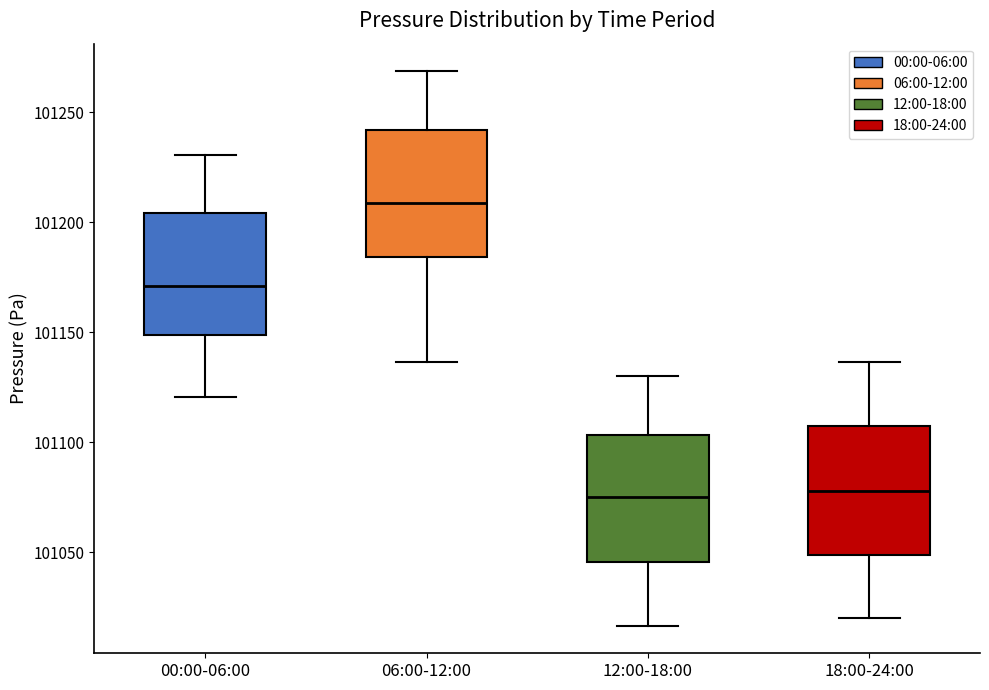

Reading left to right, transcribe this box plot: for each box, give where its median line is, the range the box spans, and where its two whiskers end, as read against the y-axis. The values are not printed on the chart, so give them approximately, as read against the axis.

00:00-06:00: median 101170, box 101150 to 101205, whiskers 101120 to 101230
06:00-12:00: median 101210, box 101185 to 101240, whiskers 101135 to 101270
12:00-18:00: median 101075, box 101045 to 101105, whiskers 101015 to 101130
18:00-24:00: median 101080, box 101050 to 101105, whiskers 101020 to 101135